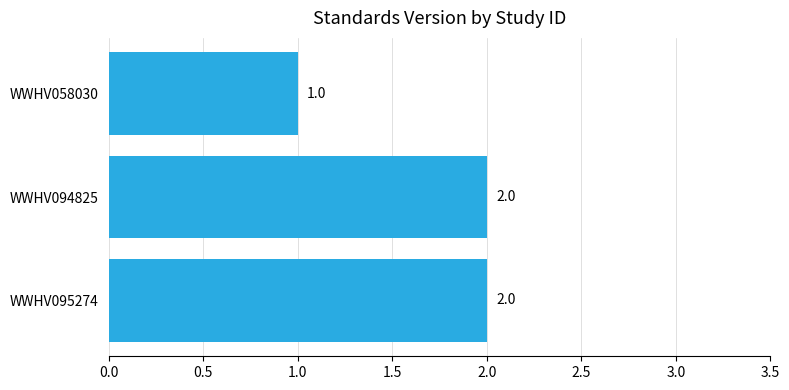

Reading bottom to top, what are all the values shown in this chart?

WWHV095274=2	WWHV094825=2	WWHV058030=1